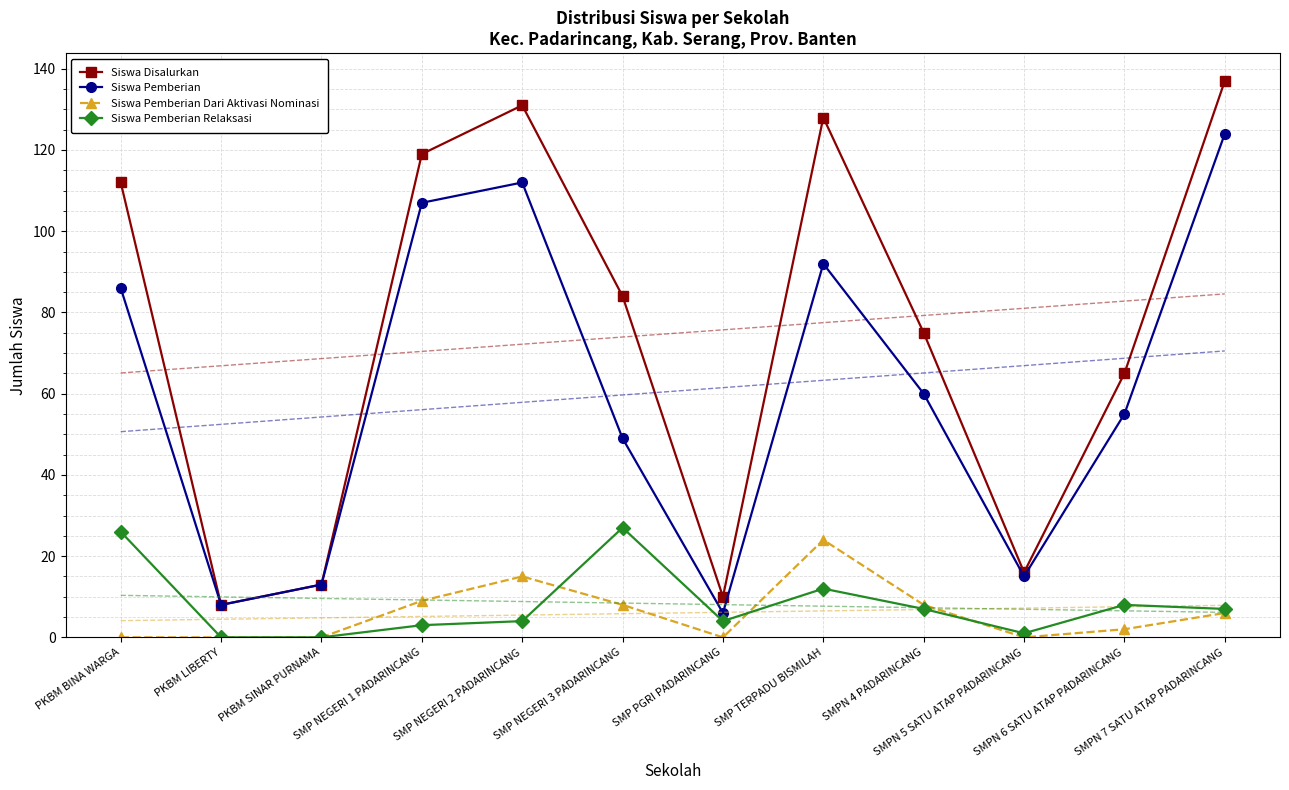

At which category does Siswa Disalurkan reach its first local valley?

PKBM LIBERTY